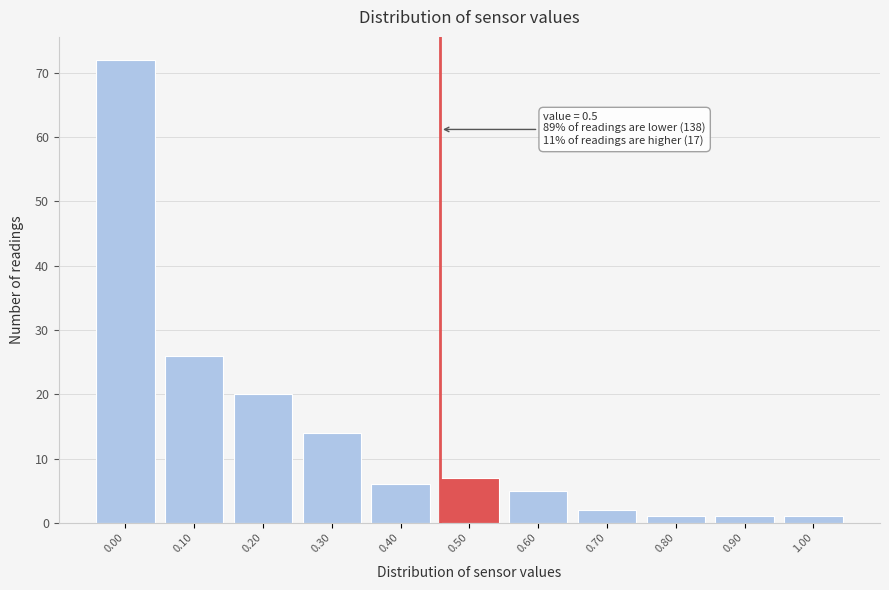

Reading right to left, extract all data points from this chart.

1	1	1	2	5	7	6	14	20	26	72